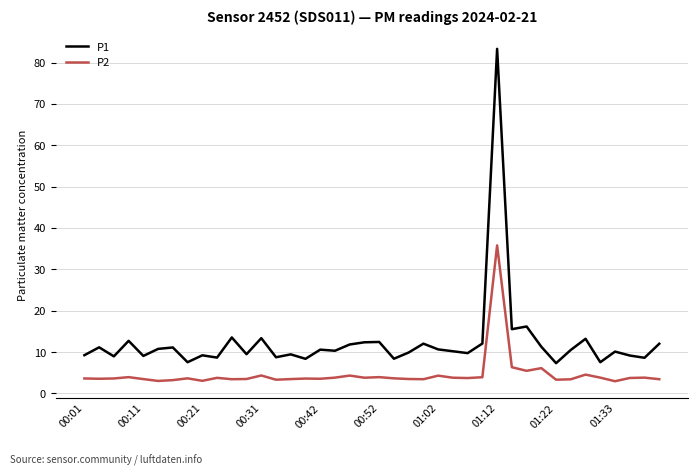

What is the maximum value shown in the chart?

83.3